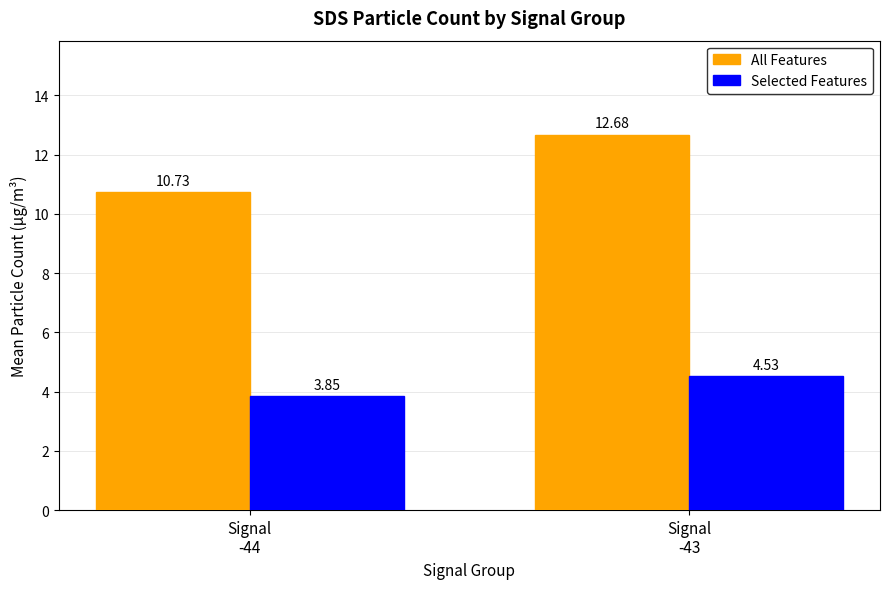

Rank the series by their average value, from highest to lowest.

All Features, Selected Features